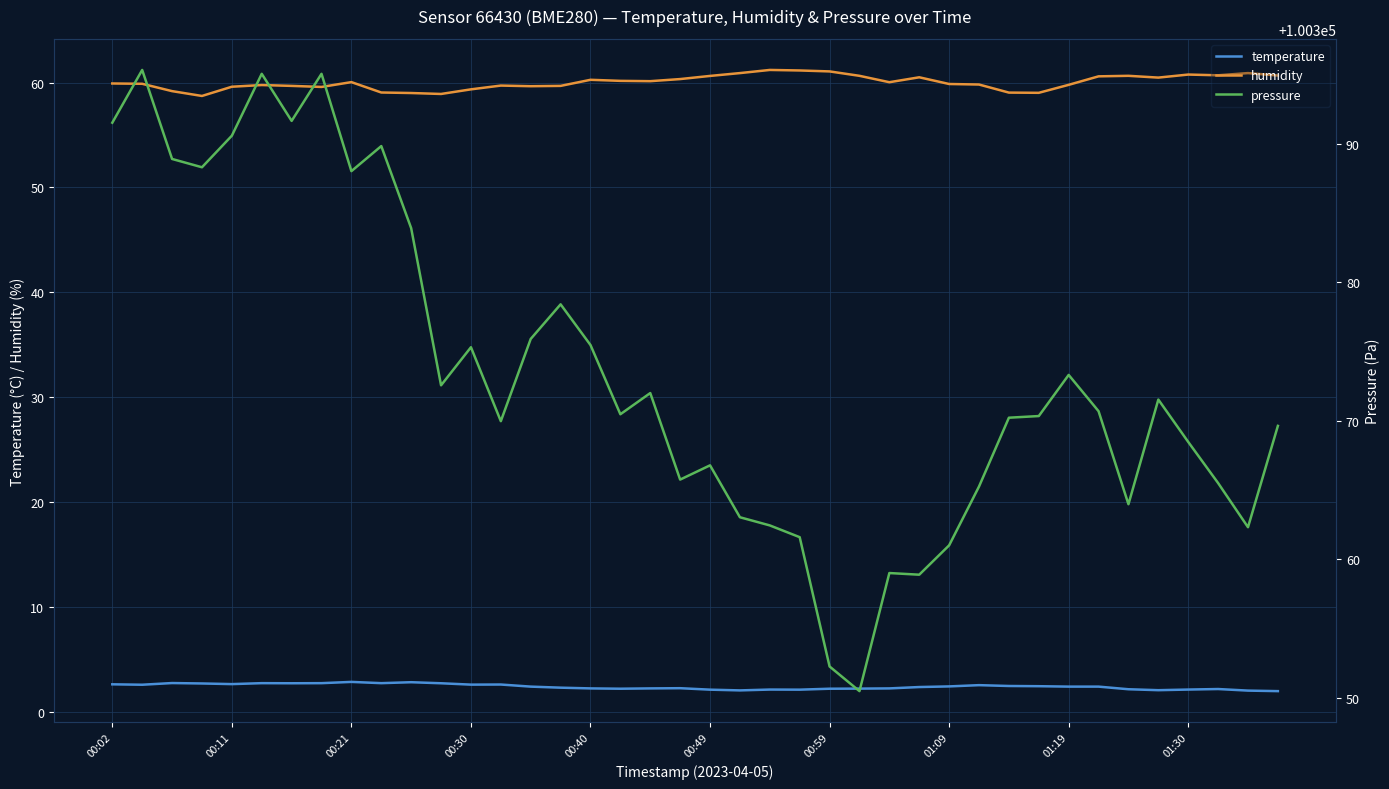

What is the difference between the second highest and minimum values in the pressure series?

44.6